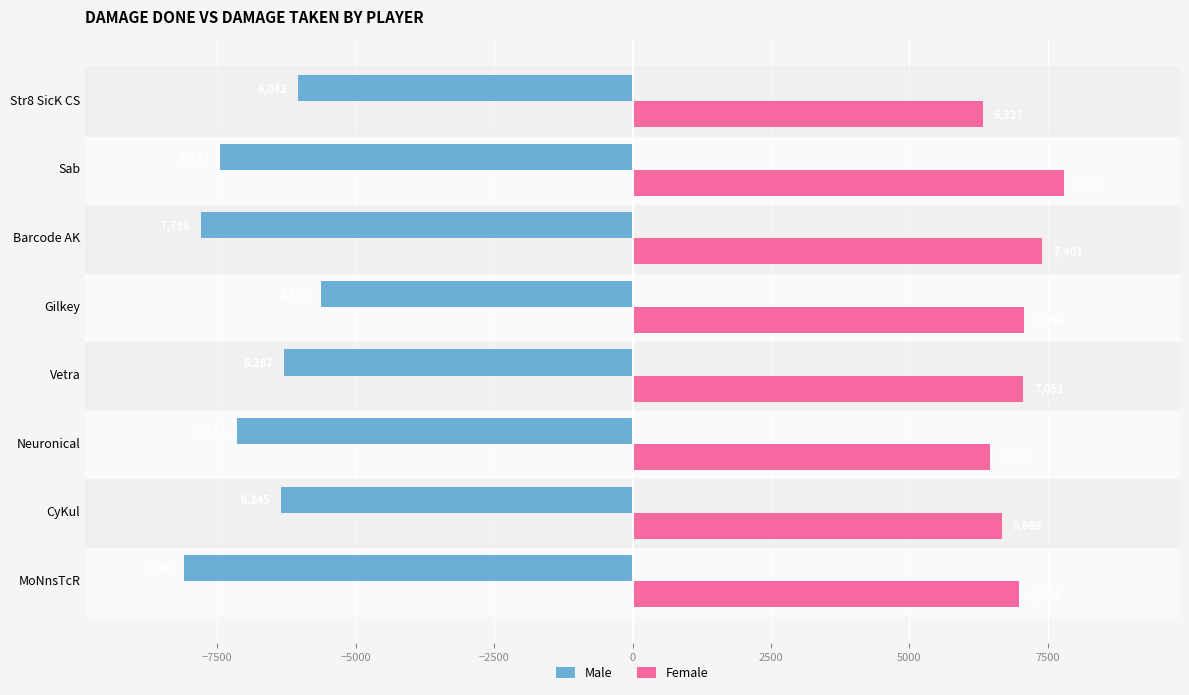

Is it true that Female equals 4414 at MoNnsTcR?

False